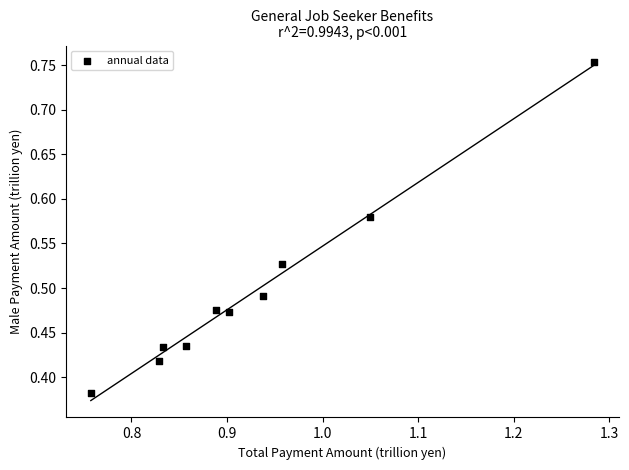

What is the average X value?

0.9